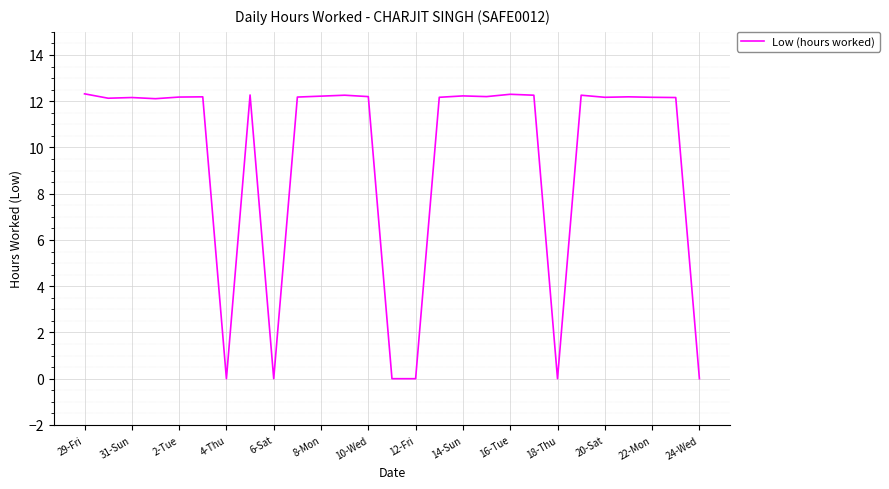

What is the greatest value displayed?

12.3